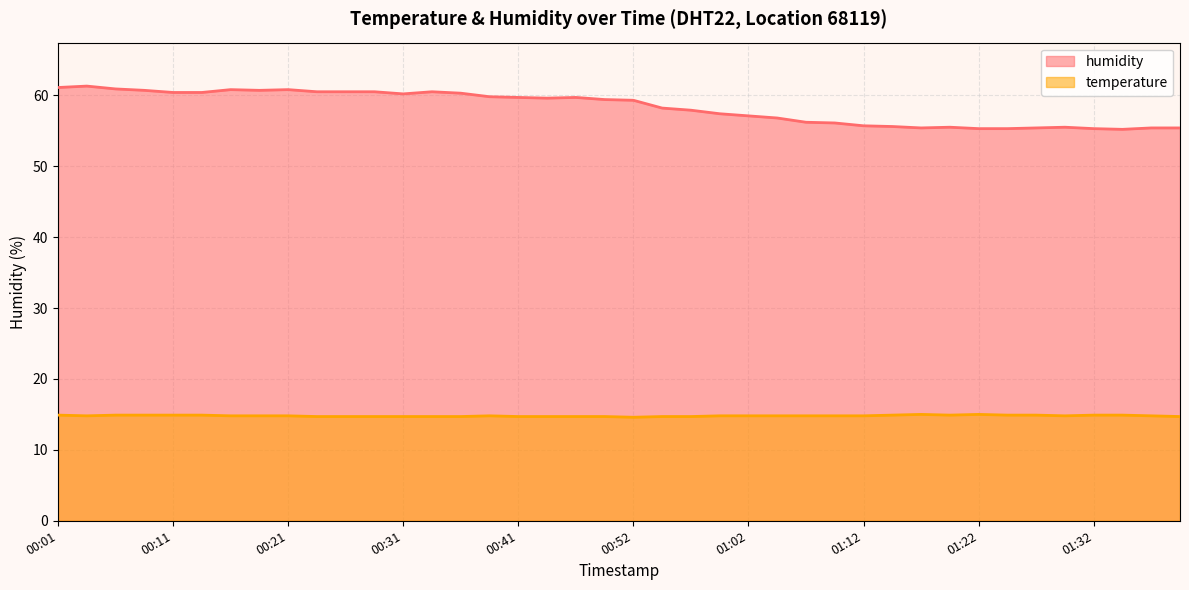

At how many categories does at least one series exceed 29?

40